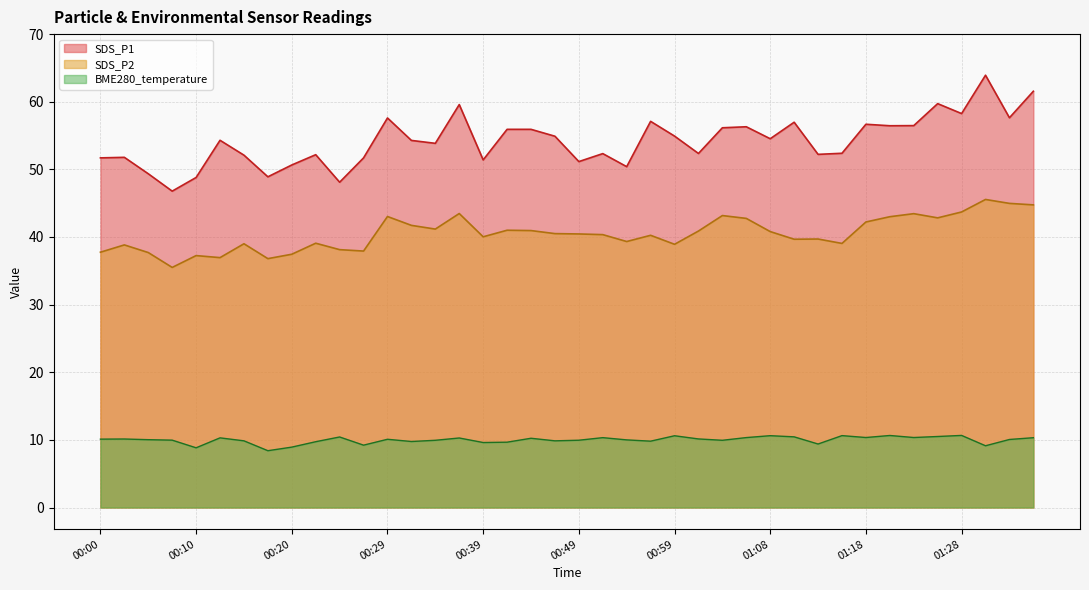

Which series has the largest range (max minus min)?

SDS_P1